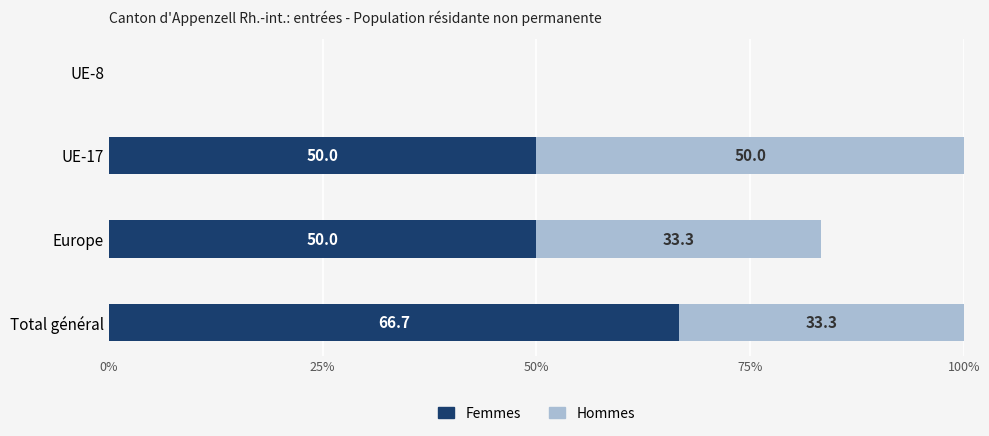

What is the maximum value for Femmes?

66.7